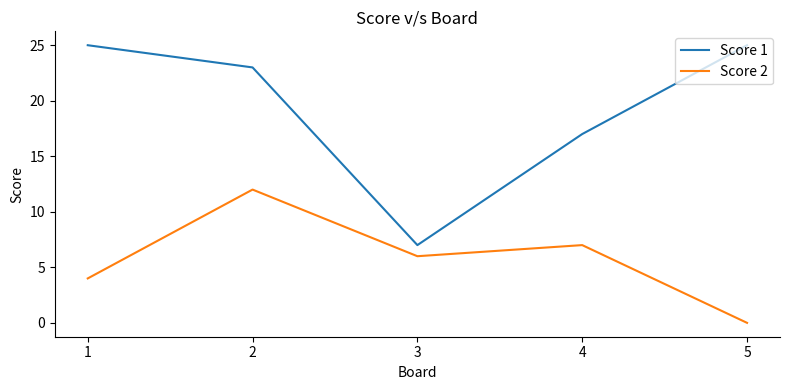

True or false: Score 2 and Score 1 intersect in this chart.

False